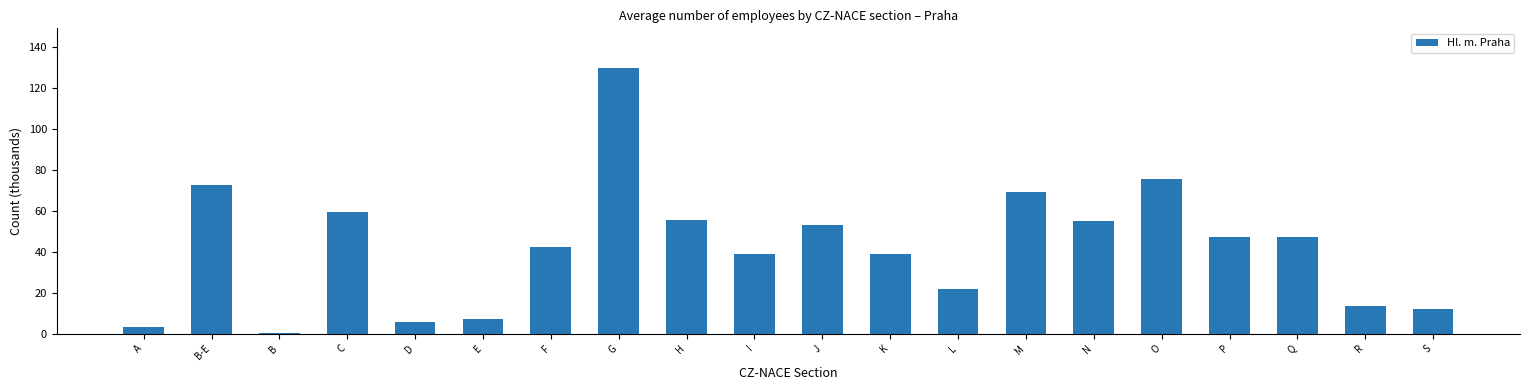

What is the ratio of the value at E to the value at N?

0.1